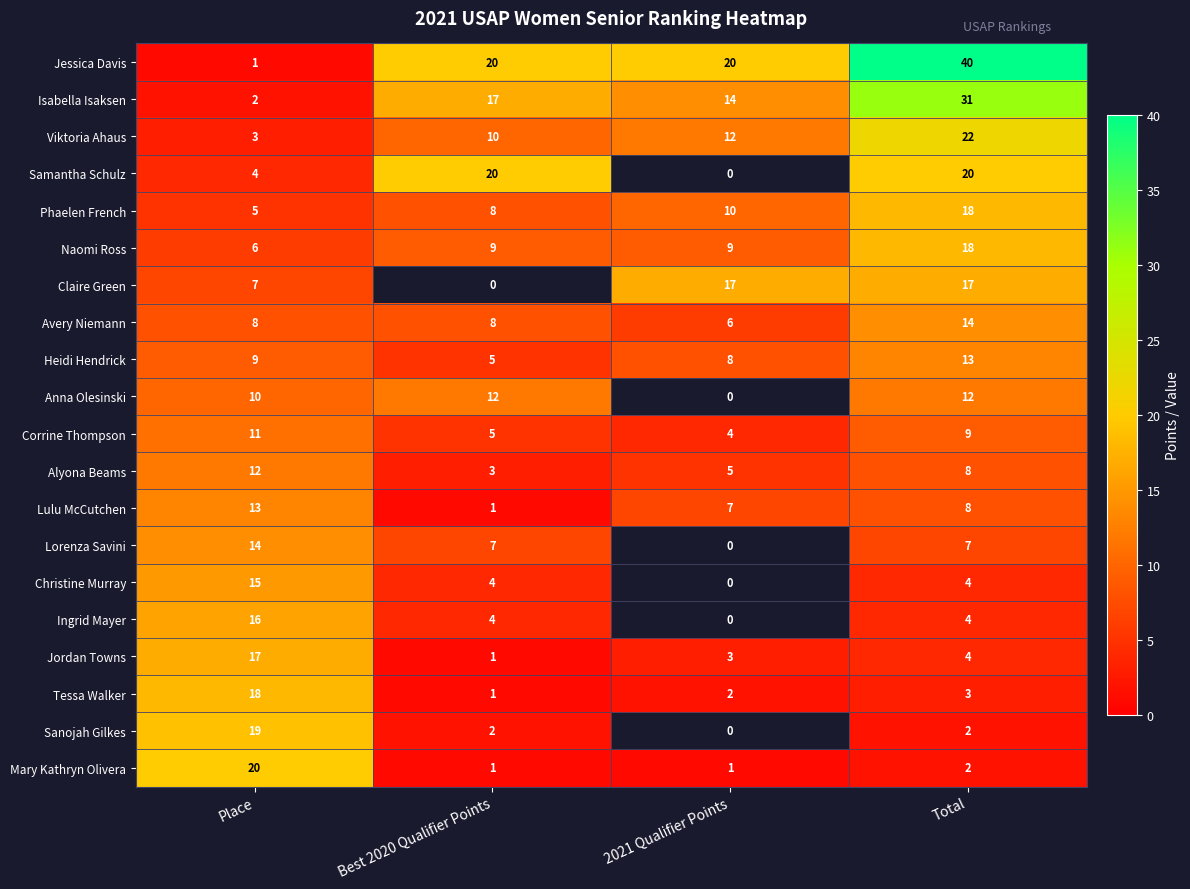

Which category has the lowest value across all series?

Place